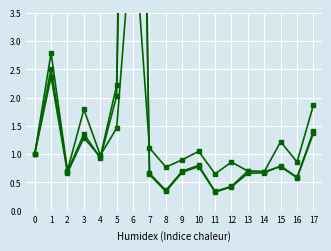

Reading right to left, what are all the values shown in this chart?

lq_qtrly_estabs: 1.9	0.9	1.2	0.7	0.7	0.9	0.7	1.1	0.9	0.8	1.1	5.2	1.5	1.0	1.8	0.7	2.8	1.0
lq_month1_emplvl: 1.4	0.6	0.8	0.7	0.7	0.4	0.3	0.8	0.7	0.4	0.7	17.6	2.0	0.9	1.4	0.7	2.5	1.0
lq_month2_emplvl: 1.4	0.6	0.8	0.7	0.7	0.4	0.3	0.8	0.7	0.3	0.6	20.7	2.2	0.9	1.3	0.7	2.4	1.0